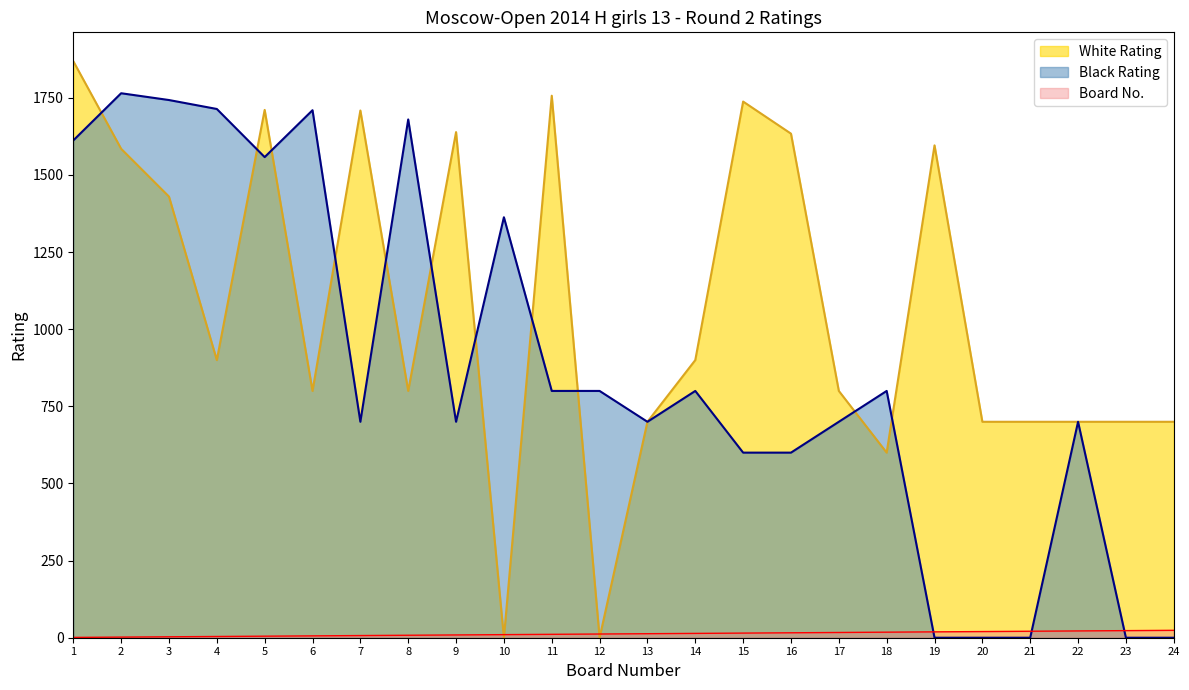

How many lines are shown in the chart?

3